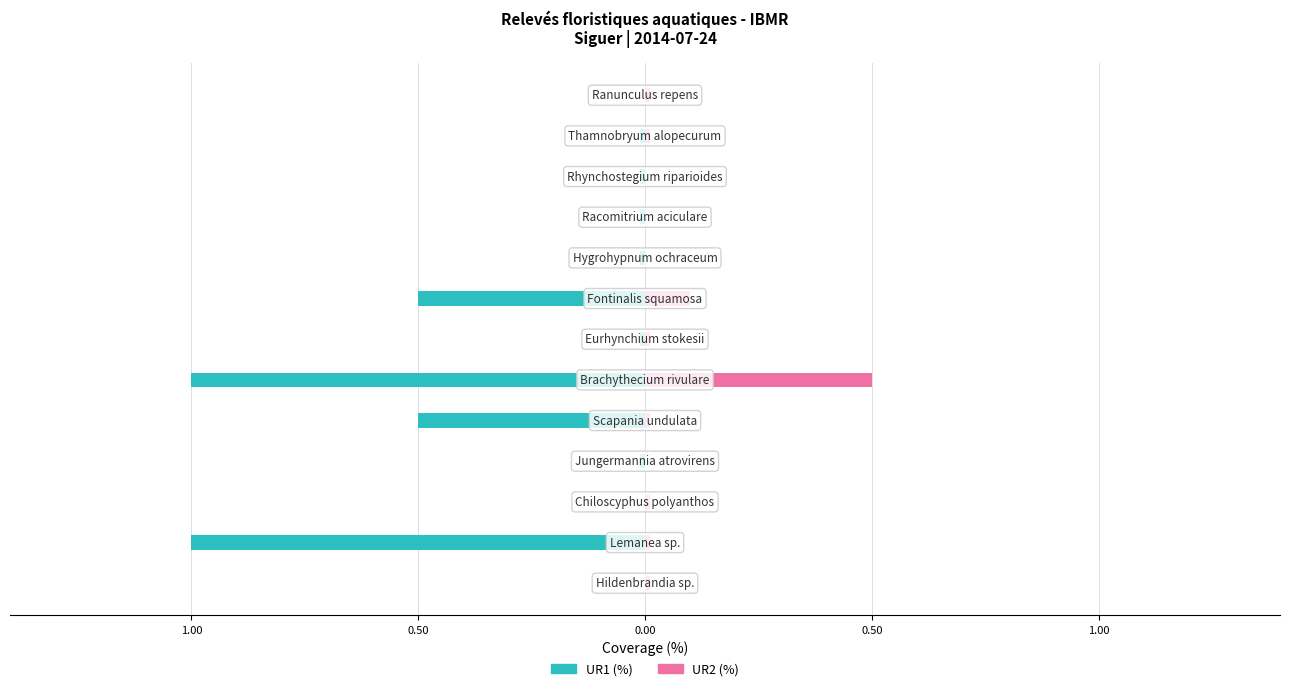

Does the chart contain any negative values?

Yes